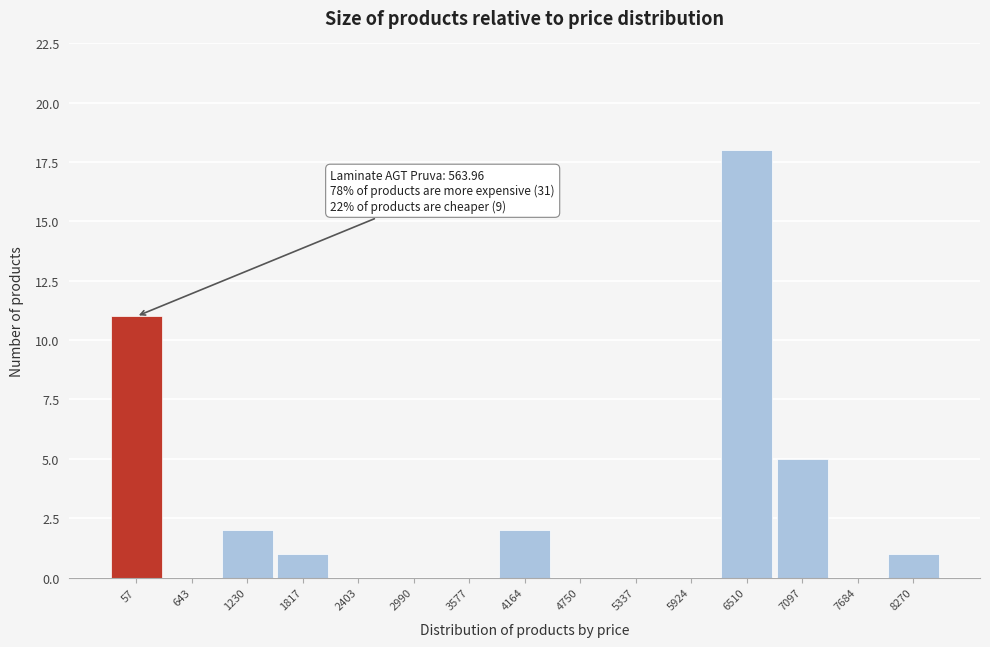

Reading left to right, list all the values displayed in this chart.

57=11	643=0	1230=2	1817=1	2403=0	2990=0	3577=0	4164=2	4750=0	5337=0	5924=0	6510=18	7097=5	7684=0	8270=1